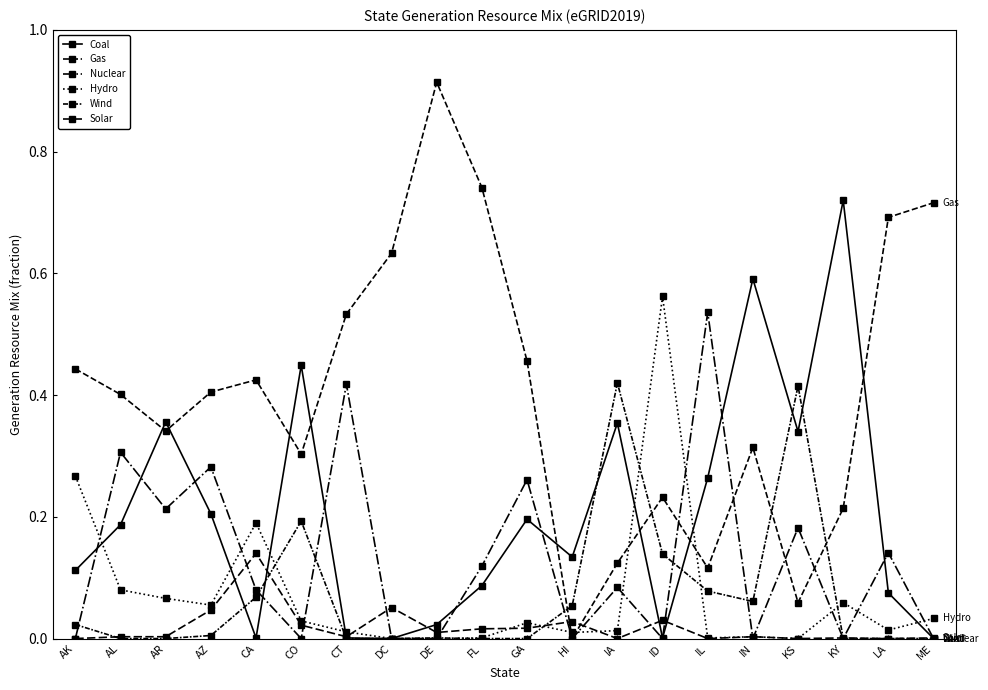

What is the label of the 9th point from the left?

DE